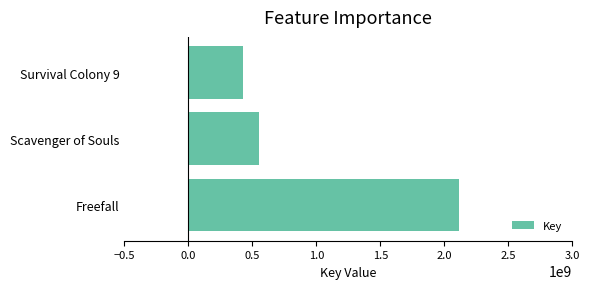

The value at Freefall is 932289042. True or false?

False